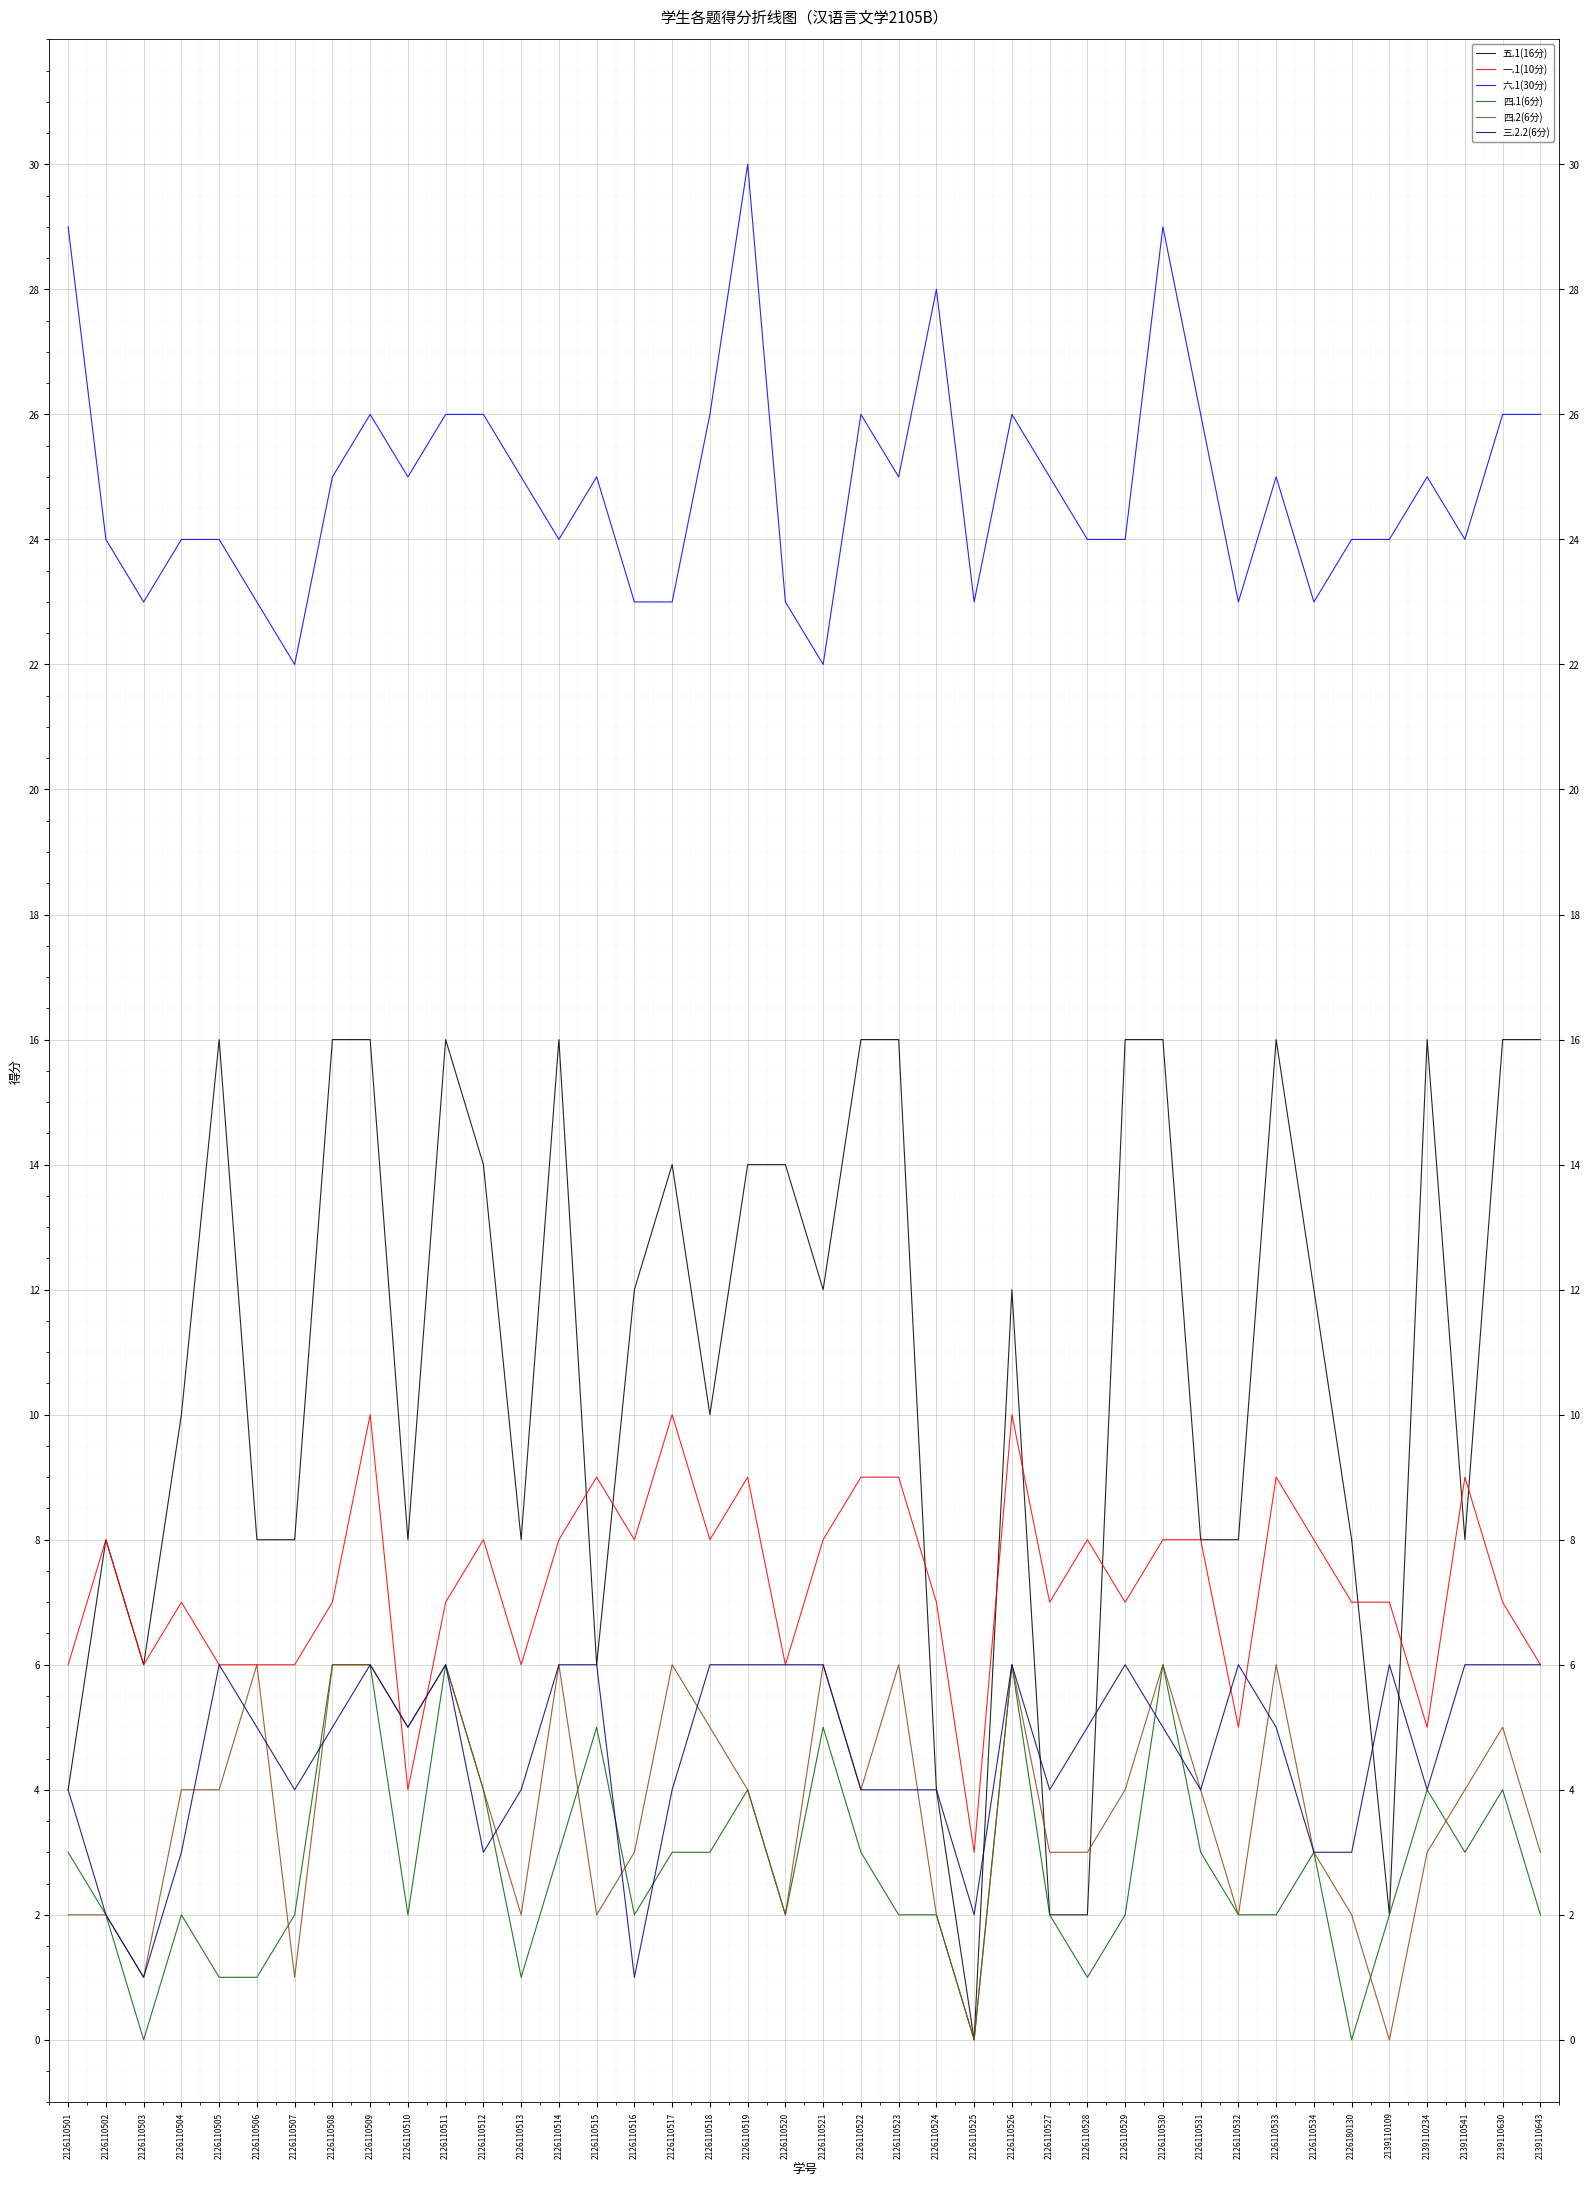

What are all the series names shown in the legend?

五.1(16分), 一.1(10分), 六.1(30分), 四.1(6分), 四.2(6分), 三.2.2(6分)